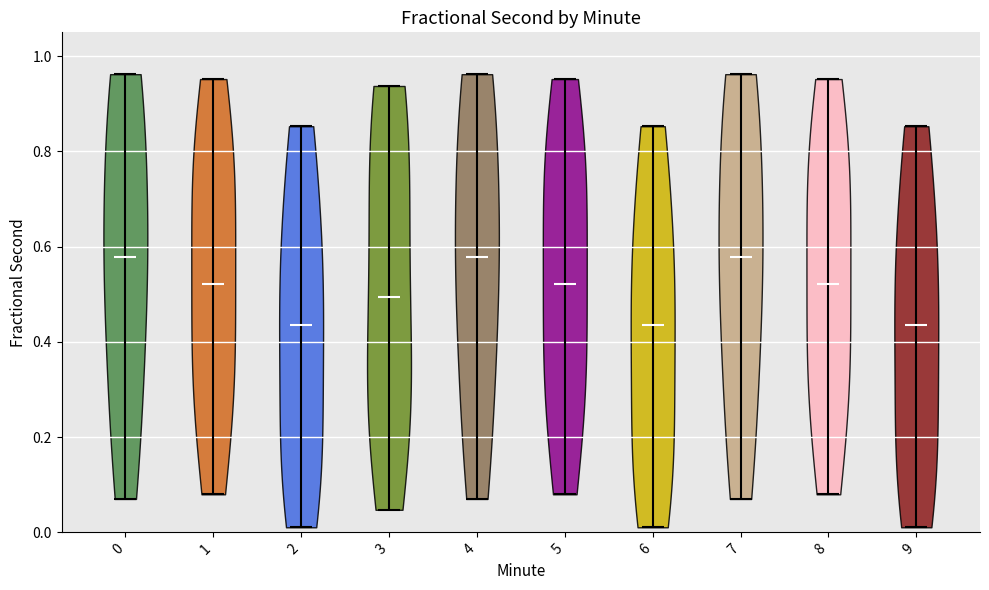

What is the highest point the violin at x = 2 reaches on the y-axis? The values are not printed on the chart, so give them approximately, as read against the axis.

0.86